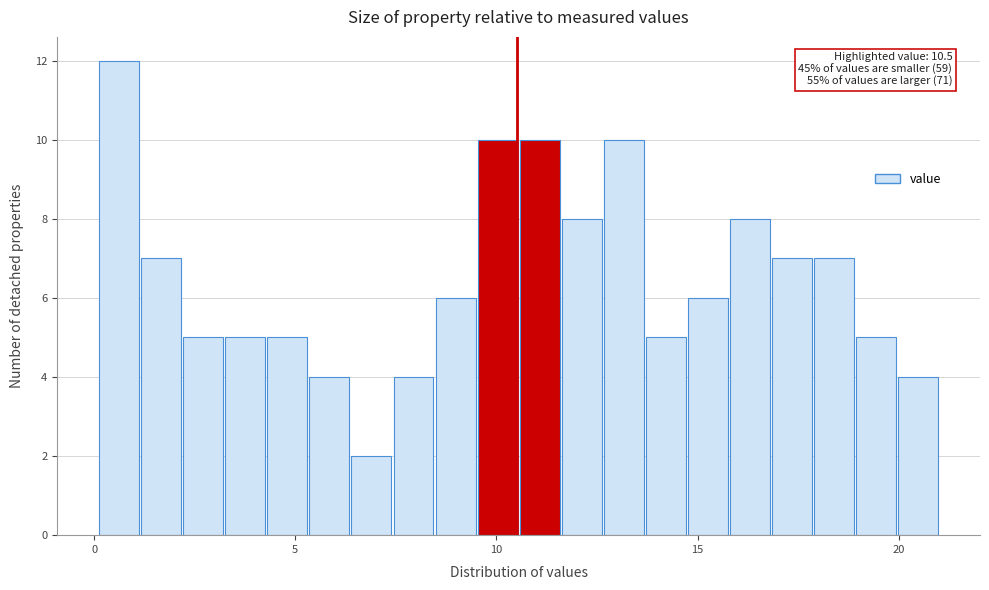

Around what value on the x-axis is the tallest bar? Give the approximate position of its centre, as read against the axis.

0.5